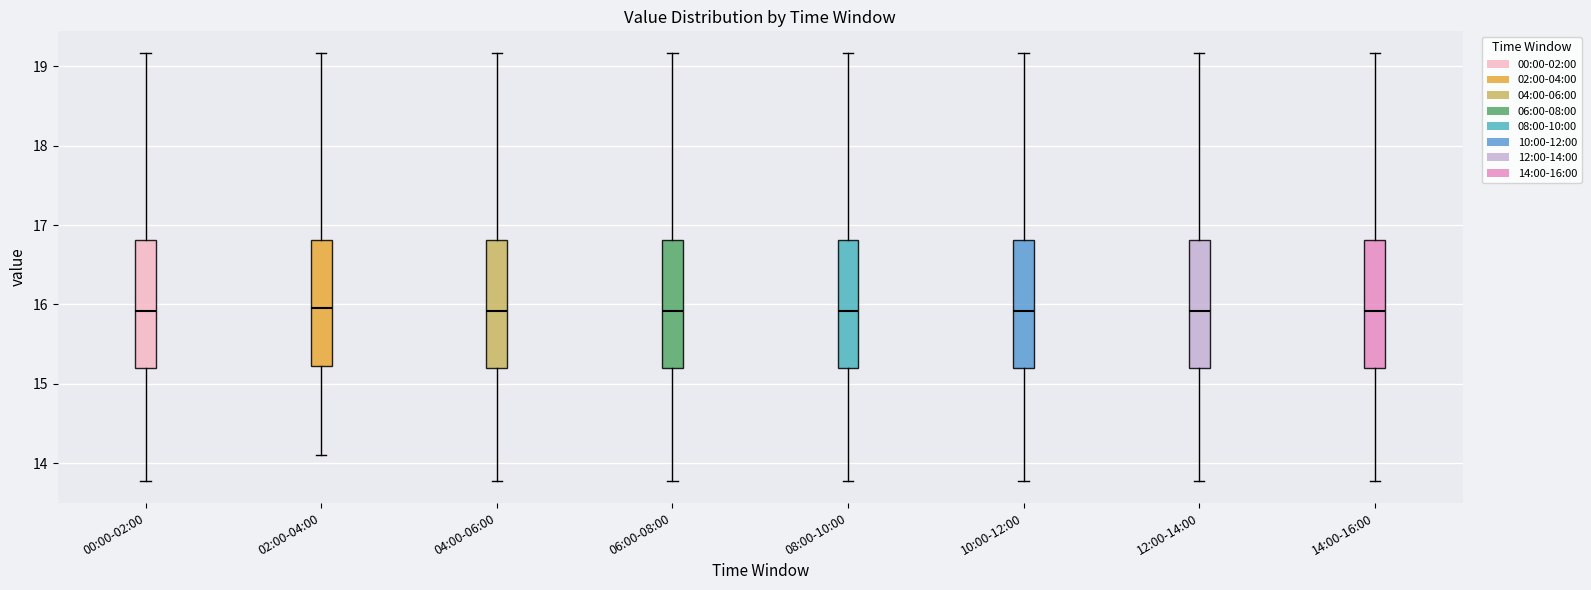

Reading left to right, read every box against the y-axis: the position of its median line, the range the box covers, and the ends of its whiskers. The values are not printed on the chart, so give them approximately, as read against the axis.

00:00-02:00: median 15.9, box 15.2 to 16.8, whiskers 13.8 to 19.2
02:00-04:00: median 16.0, box 15.2 to 16.8, whiskers 14.1 to 19.2
04:00-06:00: median 15.9, box 15.2 to 16.8, whiskers 13.8 to 19.2
06:00-08:00: median 15.9, box 15.2 to 16.8, whiskers 13.8 to 19.2
08:00-10:00: median 15.9, box 15.2 to 16.8, whiskers 13.8 to 19.2
10:00-12:00: median 15.9, box 15.2 to 16.8, whiskers 13.8 to 19.2
12:00-14:00: median 15.9, box 15.2 to 16.8, whiskers 13.8 to 19.2
14:00-16:00: median 15.9, box 15.2 to 16.8, whiskers 13.8 to 19.2